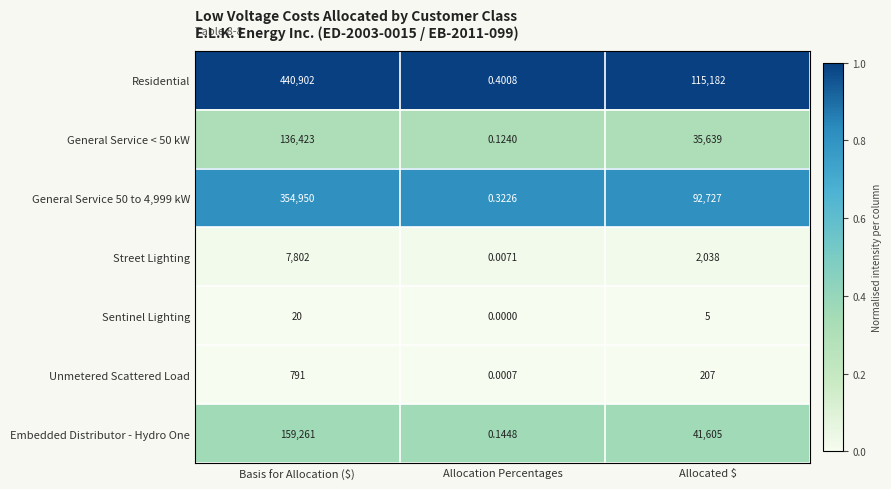

Where is Unmetered Scattered Load nearest to the value 395?

Allocated $